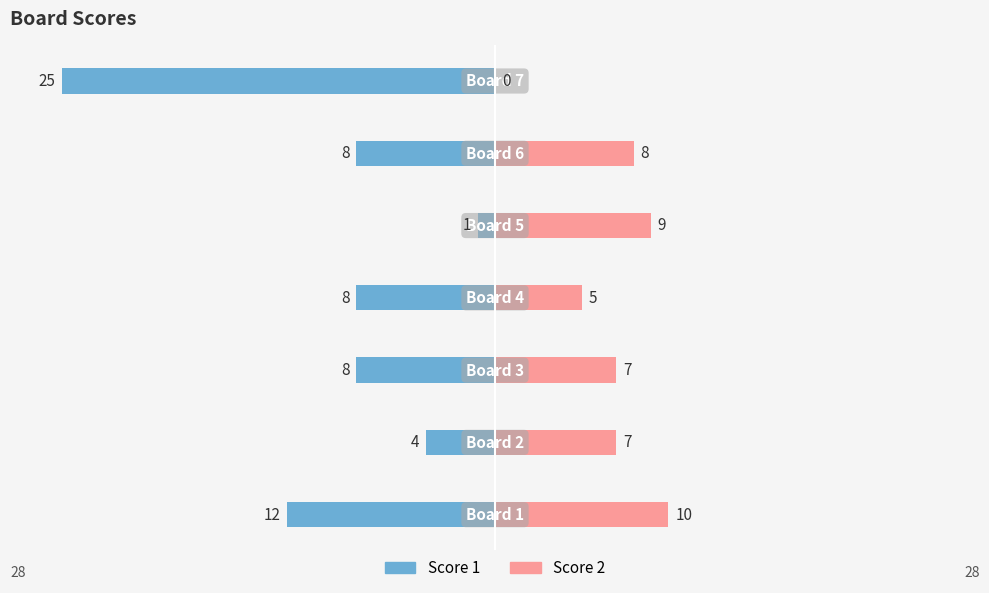

How many positive values does the Score 2 series have?

6